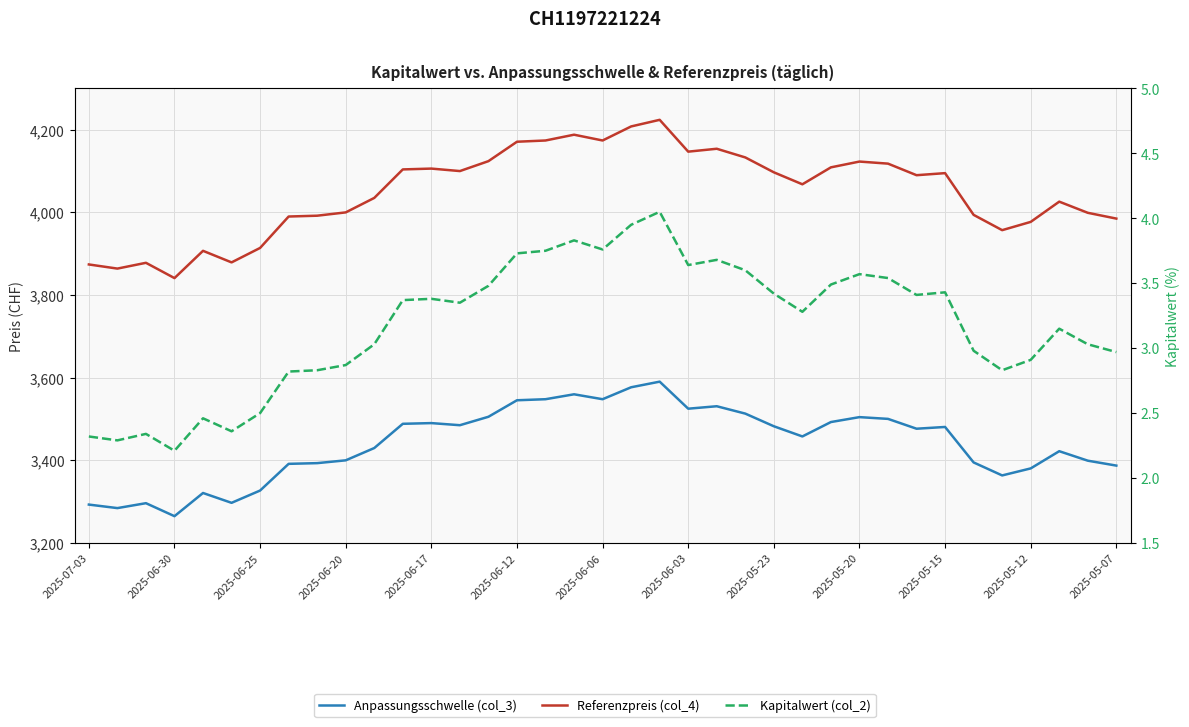

Which series has the largest total across all categories?

Referenzpreis (col_4)